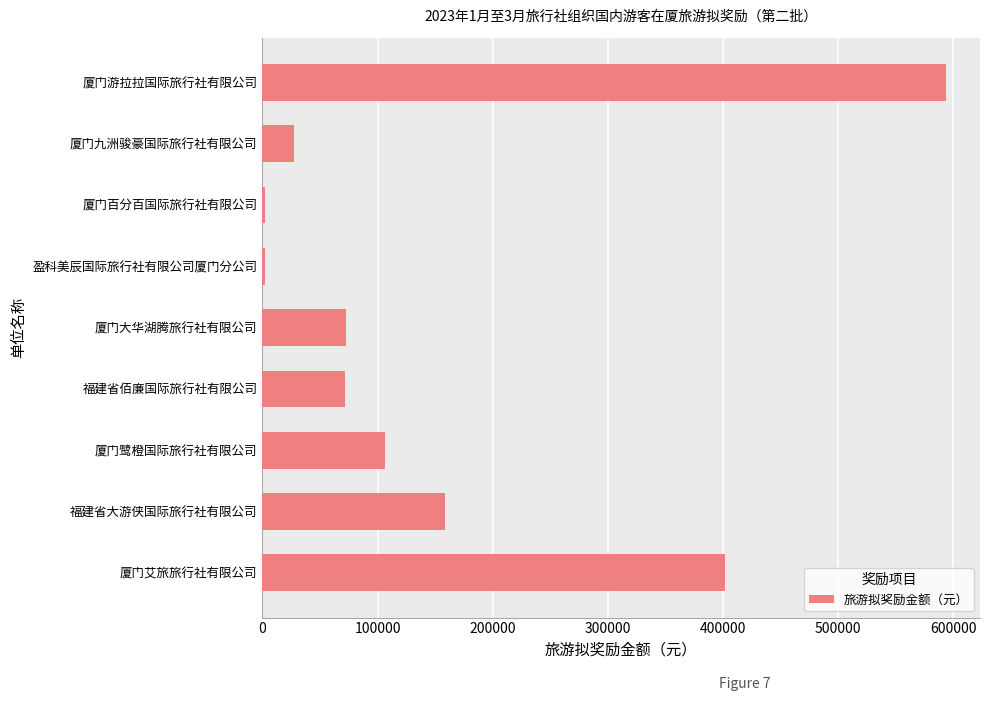

The chart shows a value of 27050 at 厦门九洲骏豪国际旅行社有限公司. True or false?

True